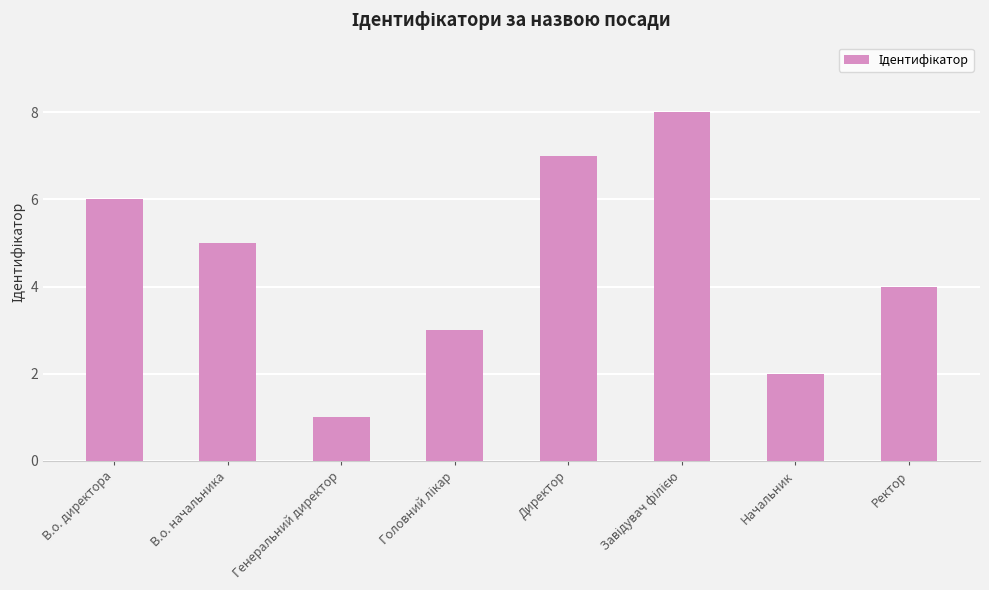

Where does the data first go above 5?

В.о. директора